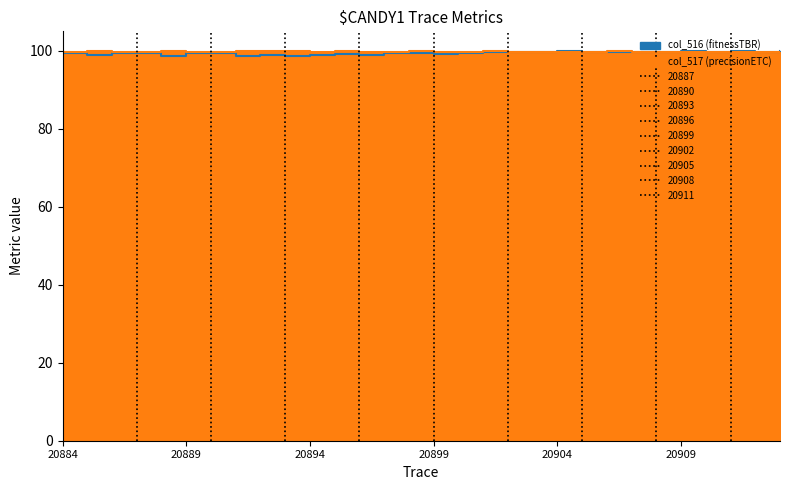

List the series in order of their overall mean, lowest first.

col_516, col_517